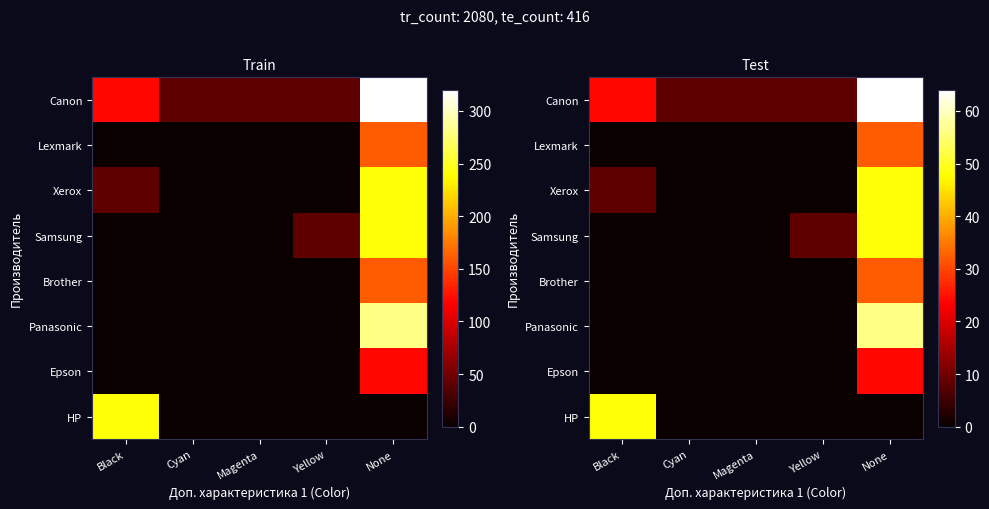

What is the difference between the maximum and second lowest values in the HP series?

48